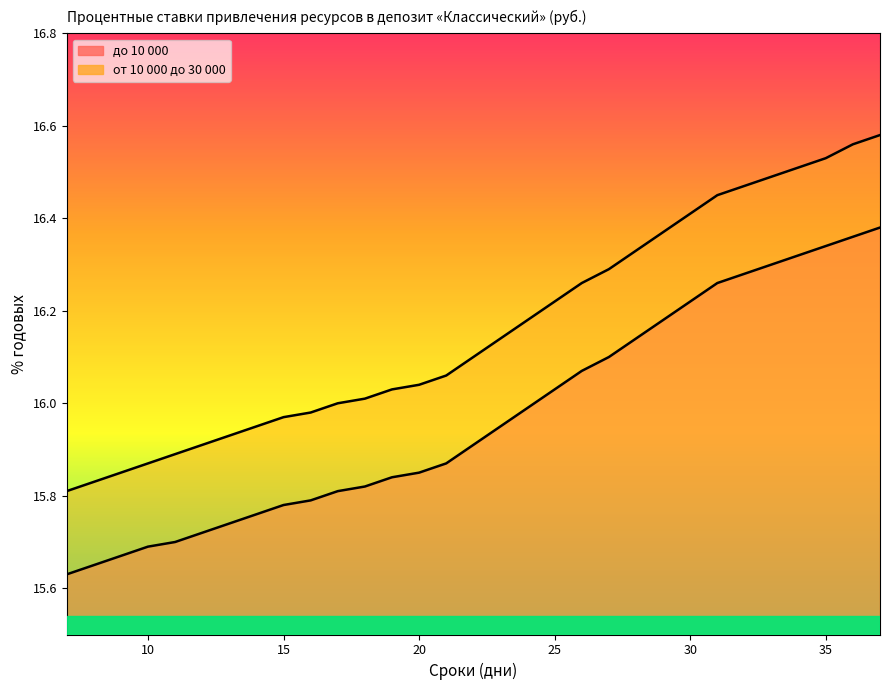

What is the lowest value of the до 10 000 series?

15.6